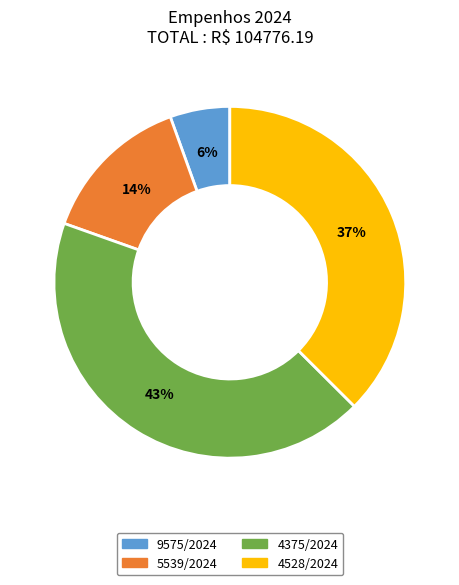

Is it true that 4528/2024 is 31% of the pie?

False